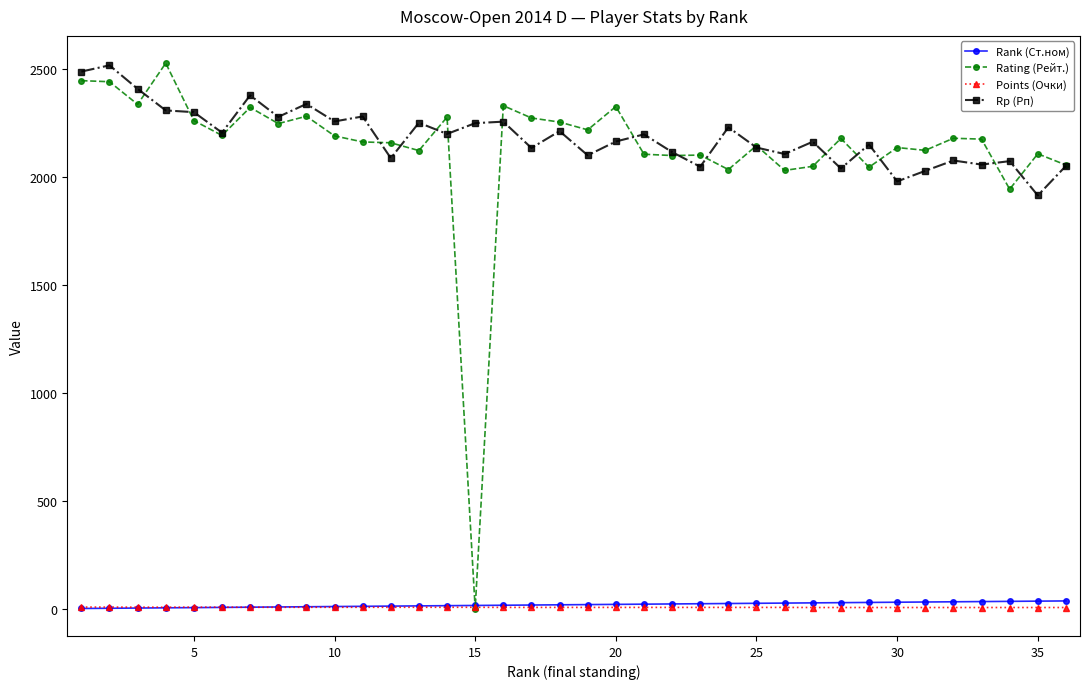

Which series has the largest range (max minus min)?

Rating (Рейт.)